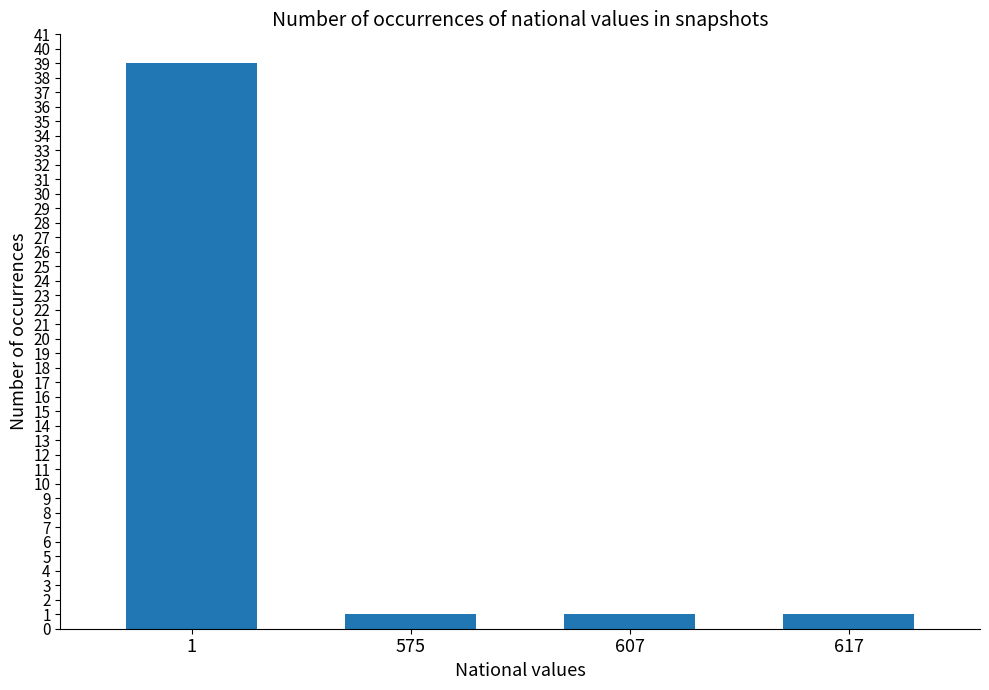

How many bars are there in total?

4